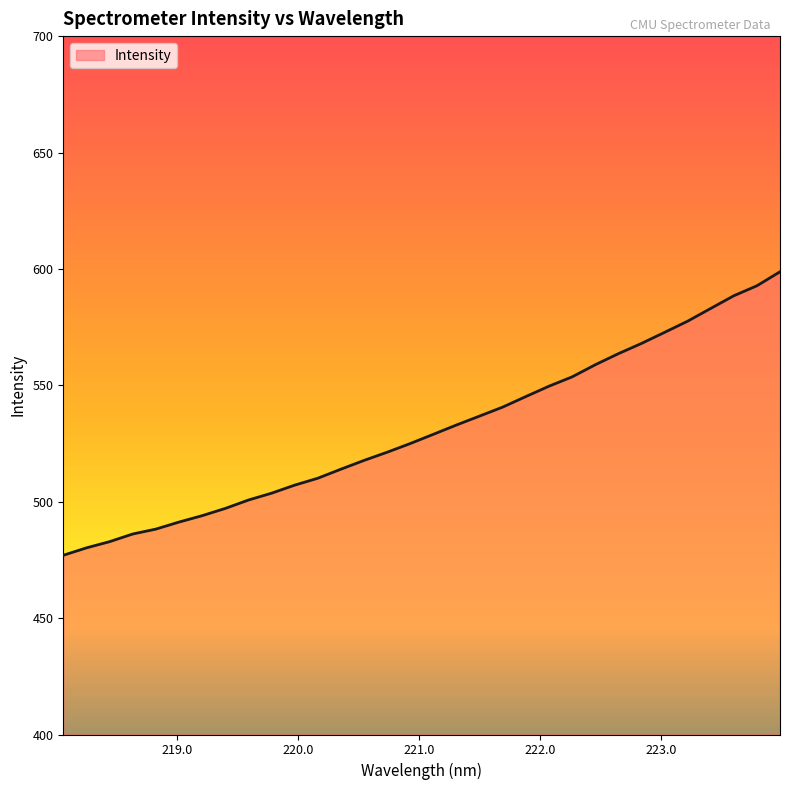

What is the minimum value shown in the chart?

477.0